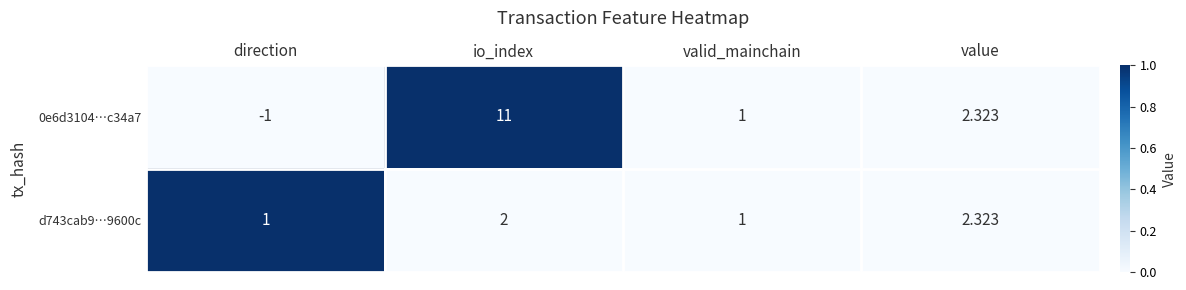

At which category is the sum across all series the highest?

io_index